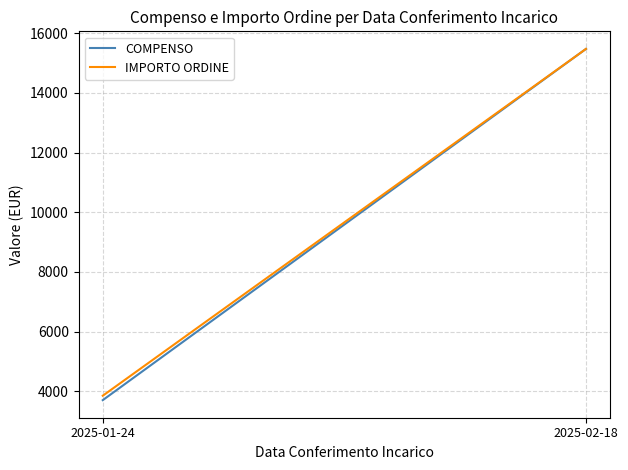

Reading left to right, what are all the values shown in this chart?

COMPENSO: 2025-01-24=3708.8	2025-02-18=15470.0
IMPORTO ORDINE: 2025-01-24=3857.1	2025-02-18=15470.0